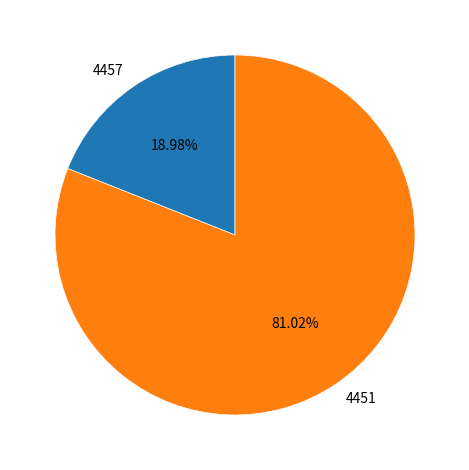

To the nearest percent, what portion does 4457 represent?

19%